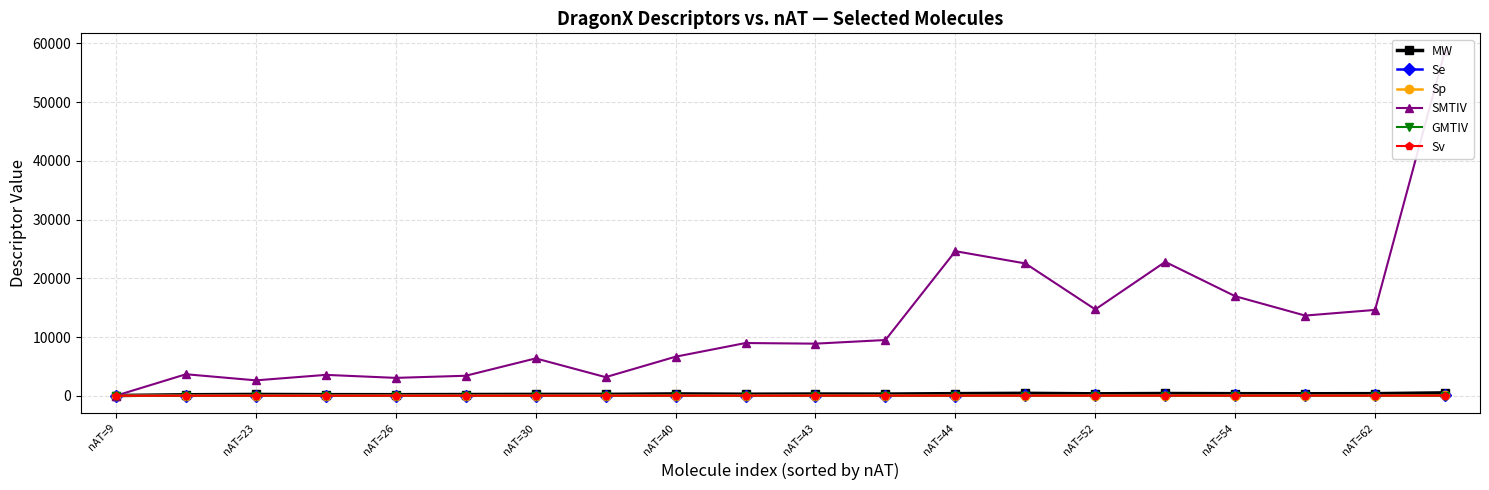

True or false: MW has more than 1 points higher than both neighbors.

True